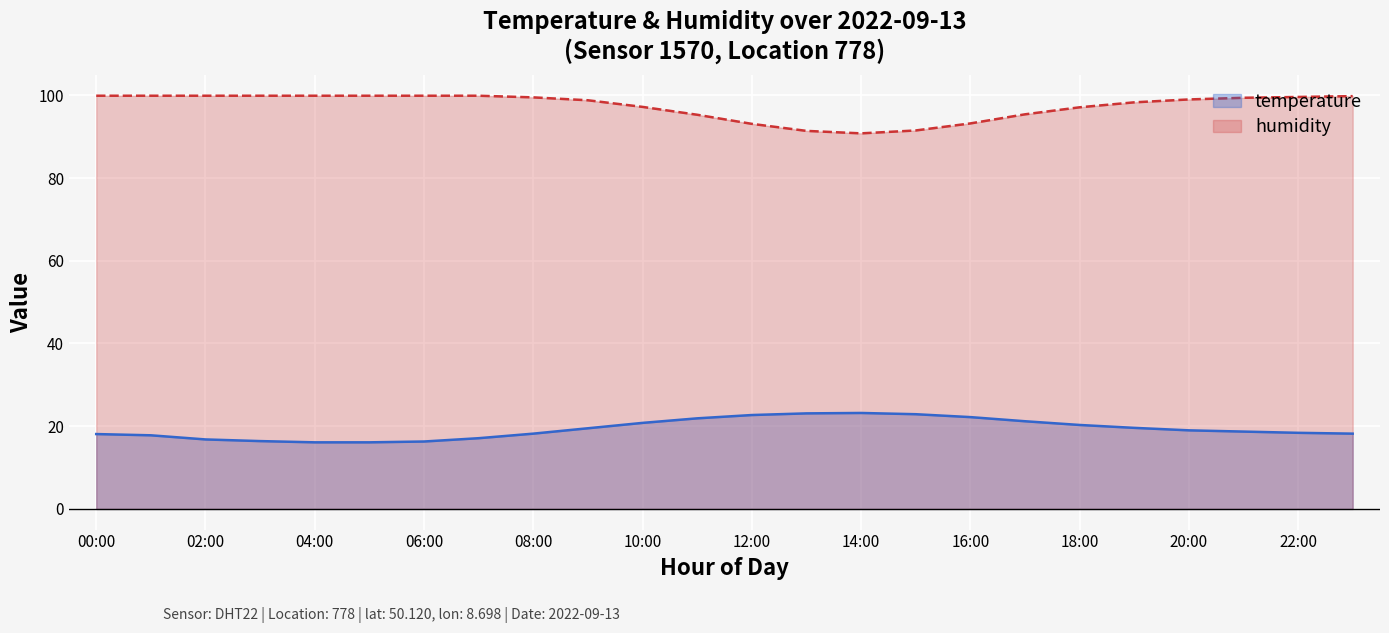

How many lines are shown in the chart?

2